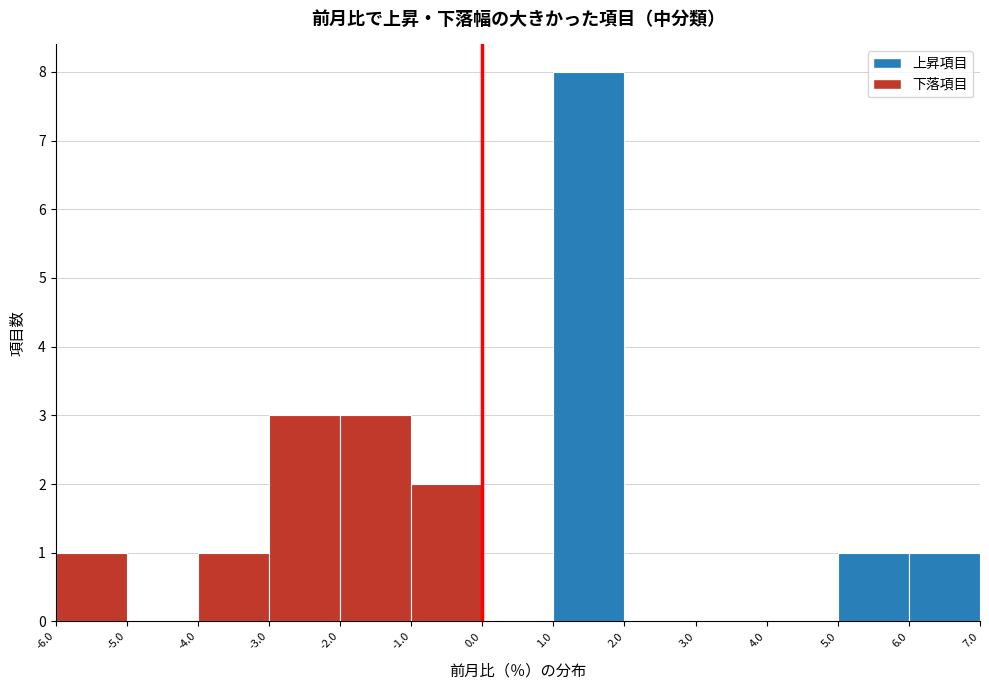

How tall is the bar that spans -2.0 to -1.0 on the x-axis? The values are not printed on the chart, so give them approximately, as read against the axis.

3